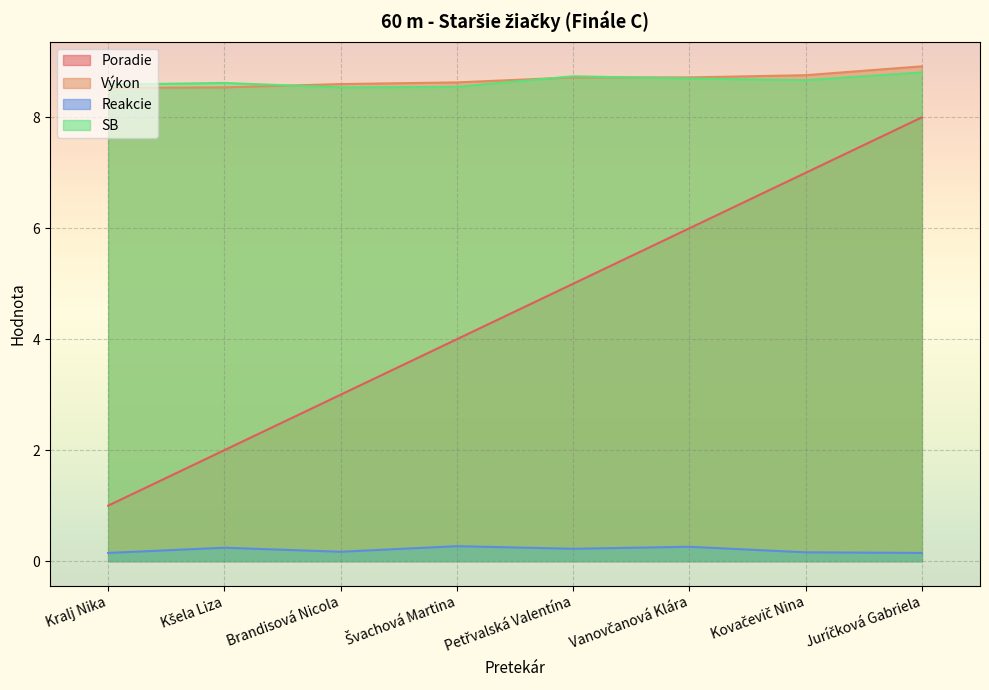

What is the difference between the Výkon values at Kralj Nika and Brandisová Nicola?

0.1